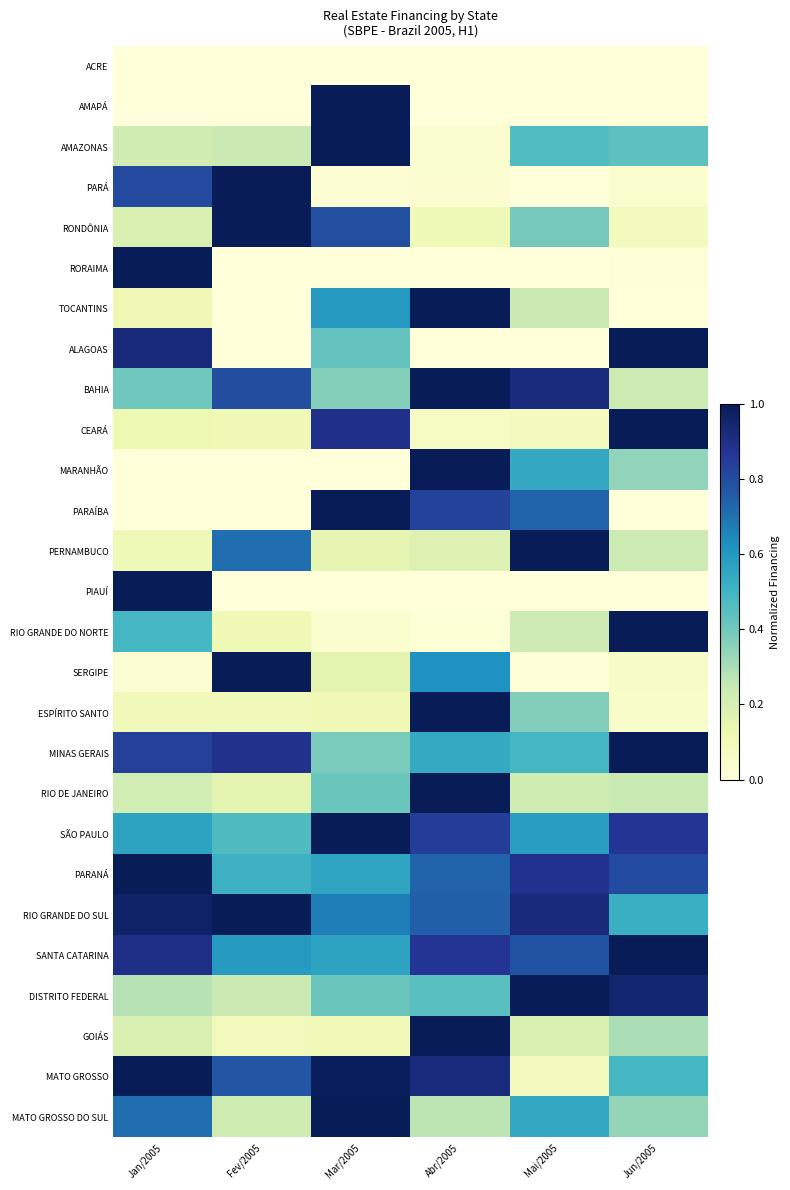

Reading left to right, what are all the values shown in this chart?

ACRE: Jan/2005=0.0	Fev/2005=0.0	Mar/2005=0.0	Abr/2005=0.0	Mai/2005=0.0	Jun/2005=0.0
AMAPÁ: Jan/2005=0.0	Fev/2005=0.0	Mar/2005=1.0	Abr/2005=0.0	Mai/2005=0.0	Jun/2005=0.0
AMAZONAS: Jan/2005=0.2	Fev/2005=0.2	Mar/2005=1.0	Abr/2005=0.0	Mai/2005=0.5	Jun/2005=0.4
PARÁ: Jan/2005=0.8	Fev/2005=1.0	Mar/2005=0.0	Abr/2005=0.0	Mai/2005=0.0	Jun/2005=0.0
RONDÔNIA: Jan/2005=0.2	Fev/2005=1.0	Mar/2005=0.8	Abr/2005=0.1	Mai/2005=0.4	Jun/2005=0.1
RORAIMA: Jan/2005=1.0	Fev/2005=0.0	Mar/2005=0.0	Abr/2005=0.0	Mai/2005=0.0	Jun/2005=0.0
TOCANTINS: Jan/2005=0.1	Fev/2005=0.0	Mar/2005=0.6	Abr/2005=1.0	Mai/2005=0.2	Jun/2005=0.0
ALAGOAS: Jan/2005=0.9	Fev/2005=0.0	Mar/2005=0.4	Abr/2005=0.0	Mai/2005=0.0	Jun/2005=1.0
BAHIA: Jan/2005=0.4	Fev/2005=0.8	Mar/2005=0.4	Abr/2005=1.0	Mai/2005=0.9	Jun/2005=0.2
CEARÁ: Jan/2005=0.1	Fev/2005=0.1	Mar/2005=0.9	Abr/2005=0.1	Mai/2005=0.1	Jun/2005=1.0
MARANHÃO: Jan/2005=0.0	Fev/2005=0.0	Mar/2005=0.0	Abr/2005=1.0	Mai/2005=0.5	Jun/2005=0.3
PARAÍBA: Jan/2005=0.0	Fev/2005=0.0	Mar/2005=1.0	Abr/2005=0.8	Mai/2005=0.7	Jun/2005=0.0
PERNAMBUCO: Jan/2005=0.1	Fev/2005=0.7	Mar/2005=0.1	Abr/2005=0.2	Mai/2005=1.0	Jun/2005=0.2
PIAUÍ: Jan/2005=1.0	Fev/2005=0.0	Mar/2005=0.0	Abr/2005=0.0	Mai/2005=0.0	Jun/2005=0.0
RIO GRANDE DO NORTE: Jan/2005=0.5	Fev/2005=0.1	Mar/2005=0.0	Abr/2005=0.0	Mai/2005=0.2	Jun/2005=1.0
SERGIPE: Jan/2005=0.0	Fev/2005=1.0	Mar/2005=0.2	Abr/2005=0.6	Mai/2005=0.0	Jun/2005=0.1
ESPÍRITO SANTO: Jan/2005=0.1	Fev/2005=0.1	Mar/2005=0.1	Abr/2005=1.0	Mai/2005=0.4	Jun/2005=0.0
MINAS GERAIS: Jan/2005=0.8	Fev/2005=0.9	Mar/2005=0.4	Abr/2005=0.5	Mai/2005=0.5	Jun/2005=1.0
RIO DE JANEIRO: Jan/2005=0.2	Fev/2005=0.2	Mar/2005=0.4	Abr/2005=1.0	Mai/2005=0.2	Jun/2005=0.2
SÃO PAULO: Jan/2005=0.6	Fev/2005=0.5	Mar/2005=1.0	Abr/2005=0.8	Mai/2005=0.6	Jun/2005=0.9
PARANÁ: Jan/2005=1.0	Fev/2005=0.5	Mar/2005=0.6	Abr/2005=0.7	Mai/2005=0.9	Jun/2005=0.8
RIO GRANDE DO SUL: Jan/2005=1.0	Fev/2005=1.0	Mar/2005=0.7	Abr/2005=0.7	Mai/2005=0.9	Jun/2005=0.5
SANTA CATARINA: Jan/2005=0.9	Fev/2005=0.6	Mar/2005=0.6	Abr/2005=0.9	Mai/2005=0.8	Jun/2005=1.0
DISTRITO FEDERAL: Jan/2005=0.3	Fev/2005=0.2	Mar/2005=0.4	Abr/2005=0.5	Mai/2005=1.0	Jun/2005=0.9
GOIÁS: Jan/2005=0.2	Fev/2005=0.1	Mar/2005=0.1	Abr/2005=1.0	Mai/2005=0.2	Jun/2005=0.3
MATO GROSSO: Jan/2005=1.0	Fev/2005=0.8	Mar/2005=1.0	Abr/2005=0.9	Mai/2005=0.1	Jun/2005=0.5
MATO GROSSO DO SUL: Jan/2005=0.7	Fev/2005=0.2	Mar/2005=1.0	Abr/2005=0.3	Mai/2005=0.5	Jun/2005=0.3